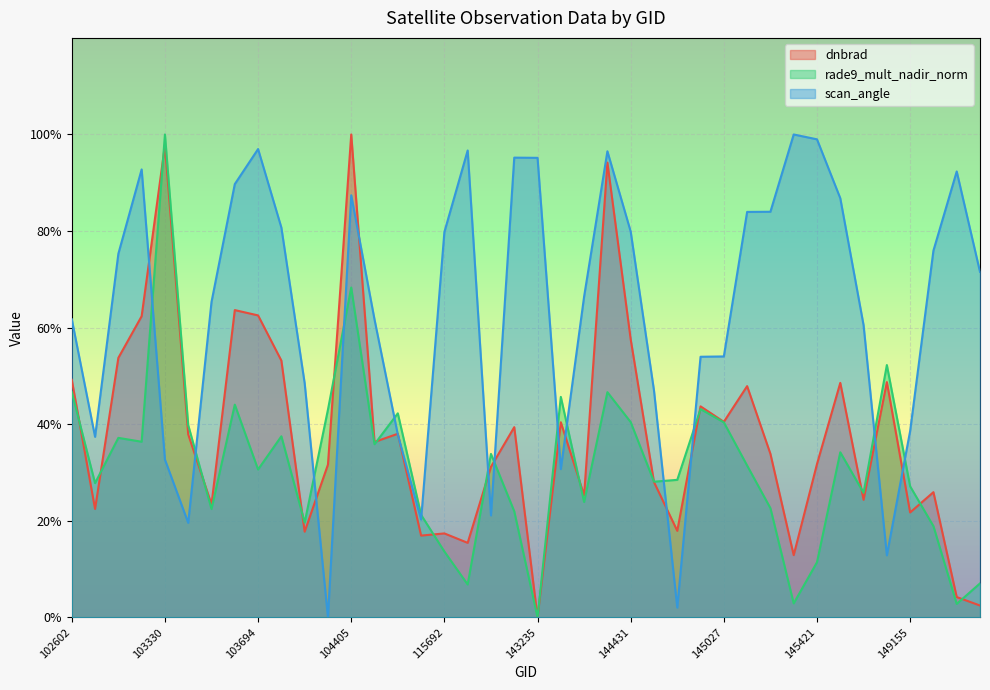

Count the number of categories in the chart.

40